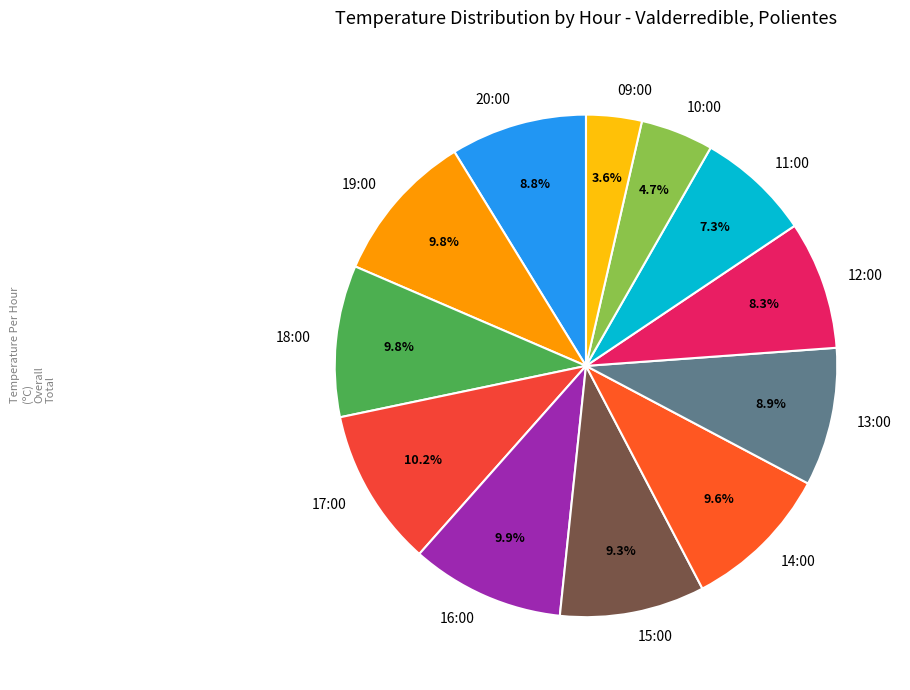

Combined, do 11:00 and 10:00 account for over 50%?

No